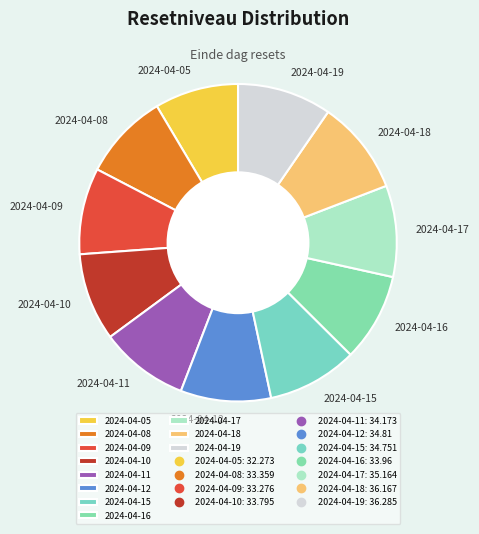

Is it true that 2024-04-15 is 1% of the pie?

False